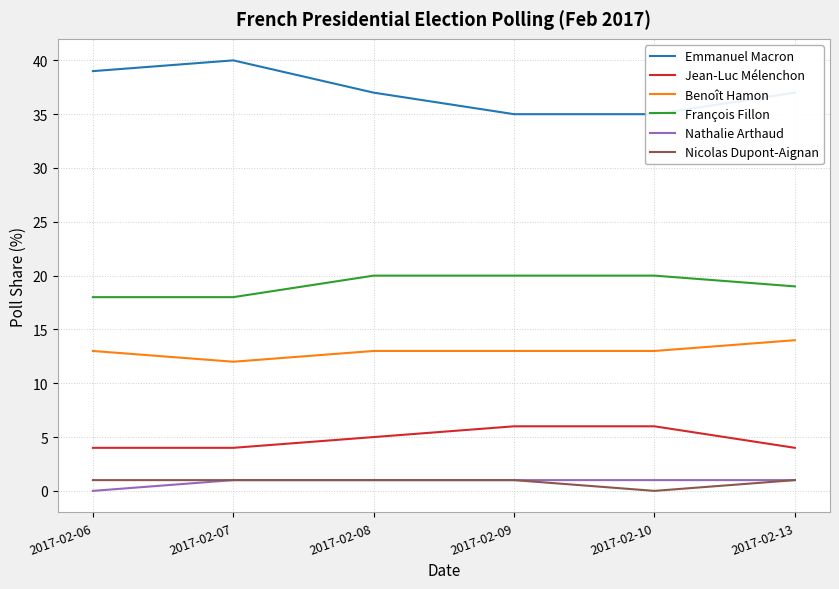

What is the minimum value for Emmanuel Macron?

35